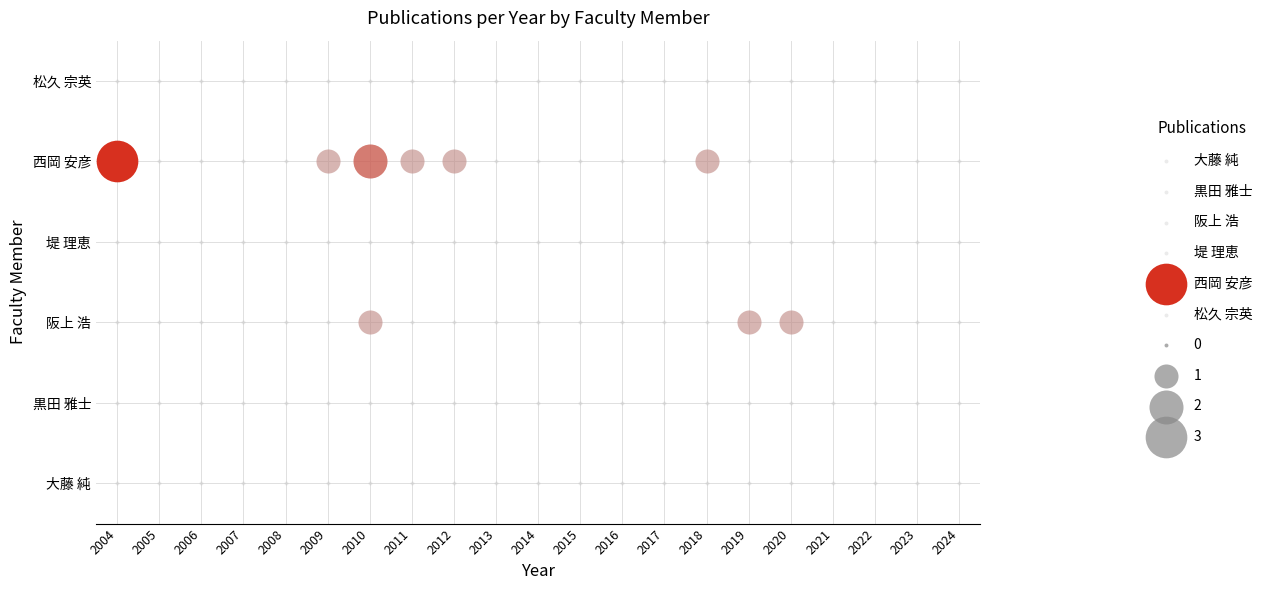

Which series has the widest spread of values?

西岡 安彦